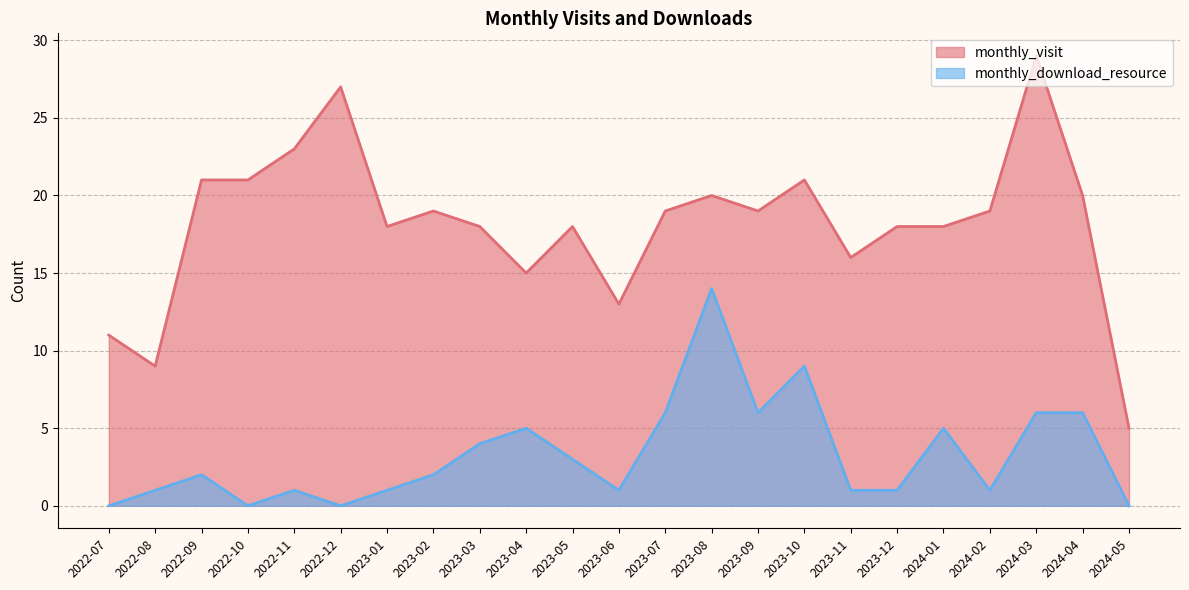

True or false: monthly_visit and monthly_download_resource intersect in this chart.

False